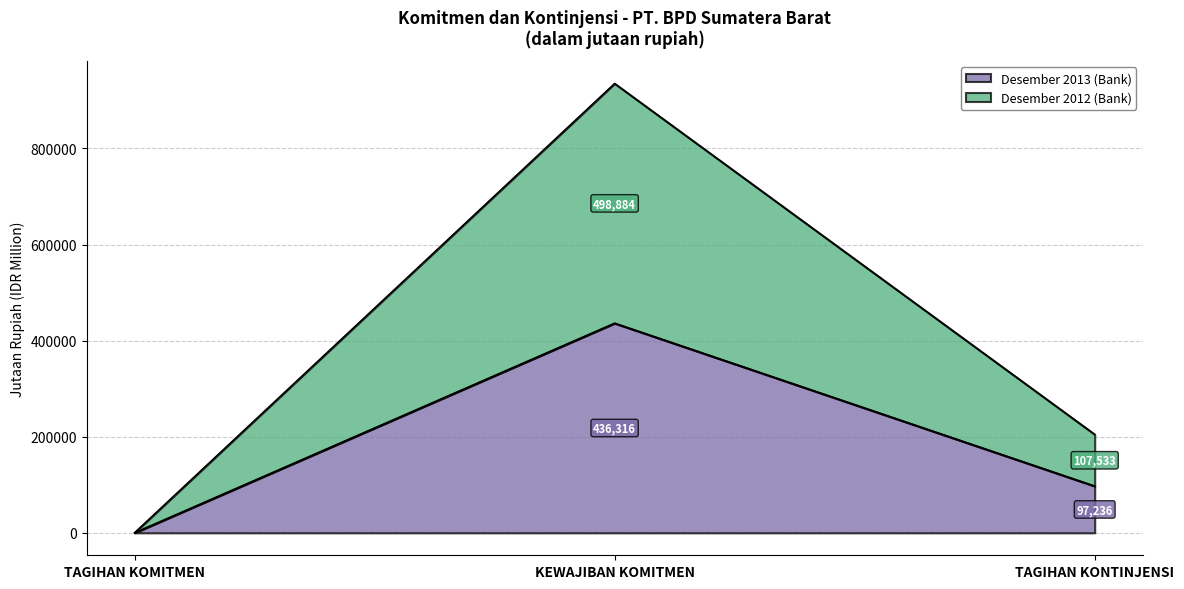

How many lines are shown in the chart?

2